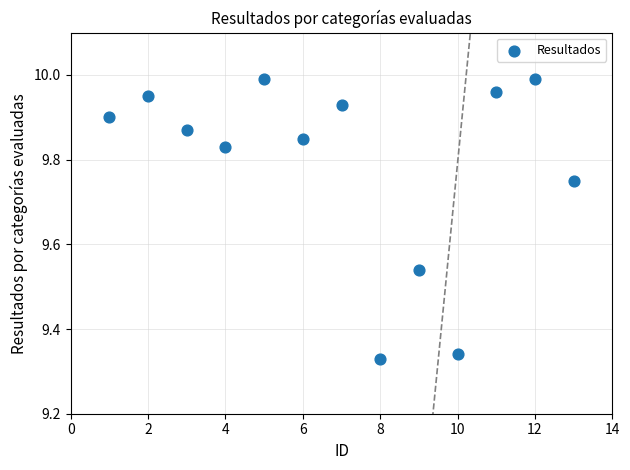

What is the range of Y values (max minus min)?

0.7